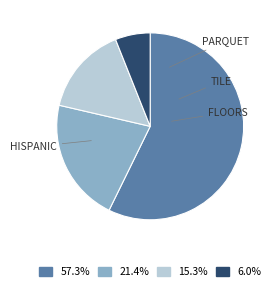

Is there any slice that represents more than half of the pie?

Yes